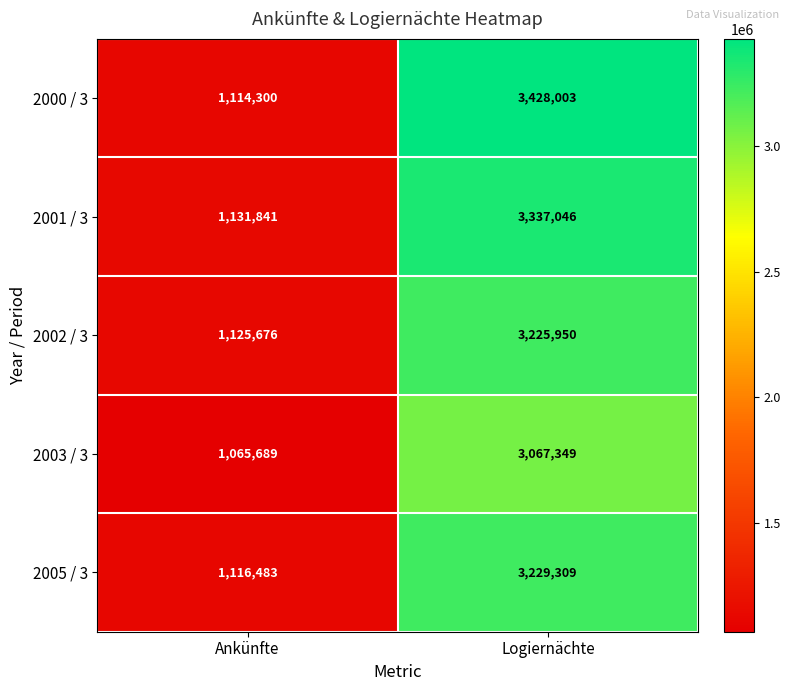

Count the number of data series in this chart.

5